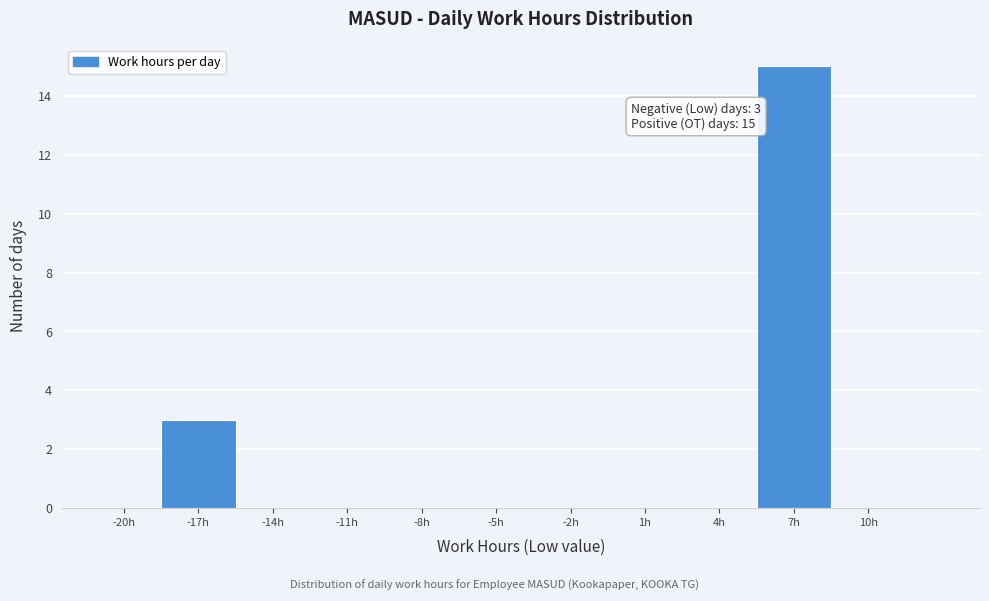

Reading right to left, transcribe all the data shown in this chart.

10h=0	7h=15	4h=0	1h=0	-2h=0	-5h=0	-8h=0	-11h=0	-14h=0	-17h=3	-20h=0